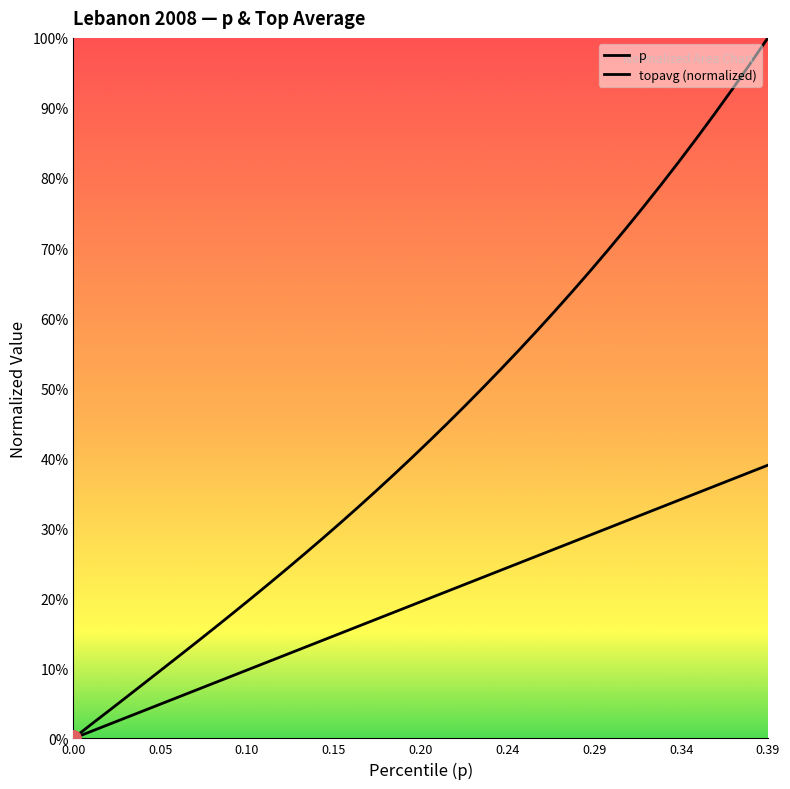

At which category is the sum across all series the highest?

0.39